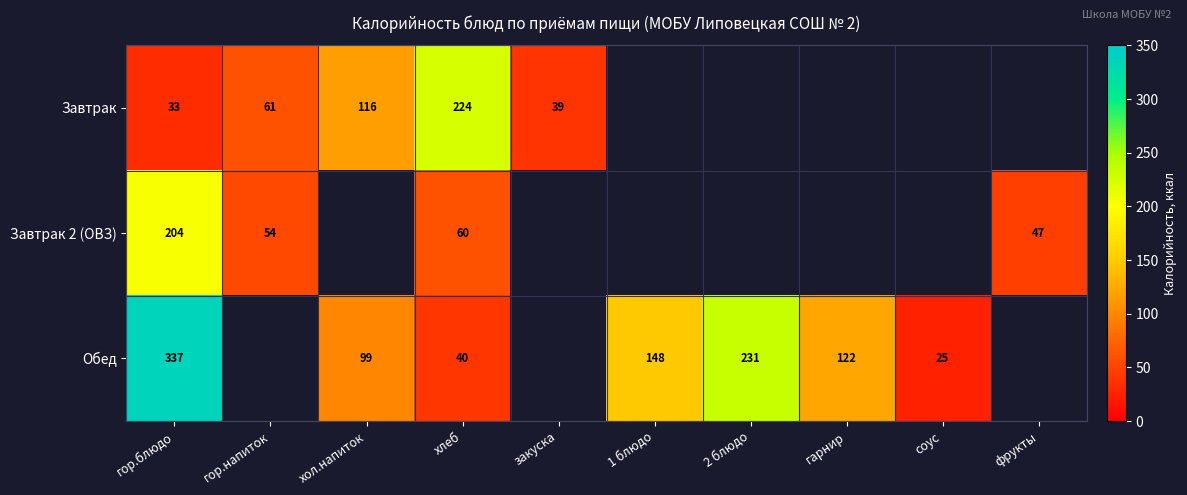

Which category has the highest value across all series?

гор.блюдо